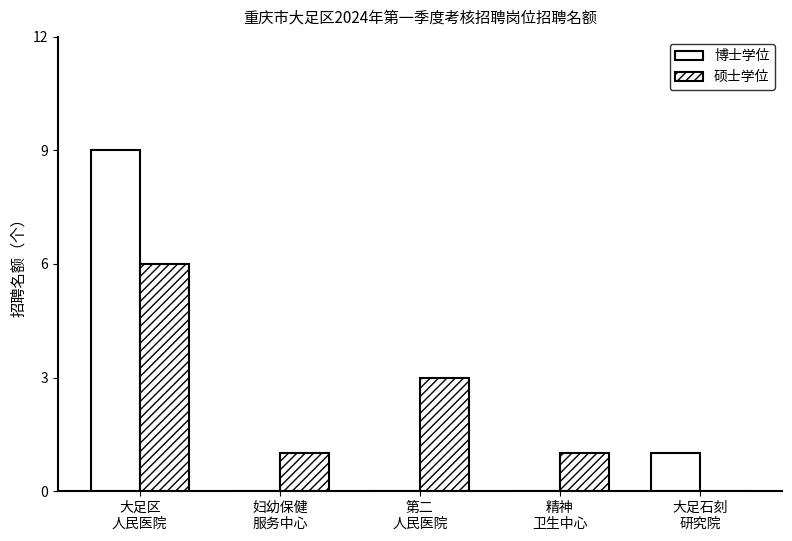

List the series in order of their peak value, lowest first.

硕士学位, 博士学位